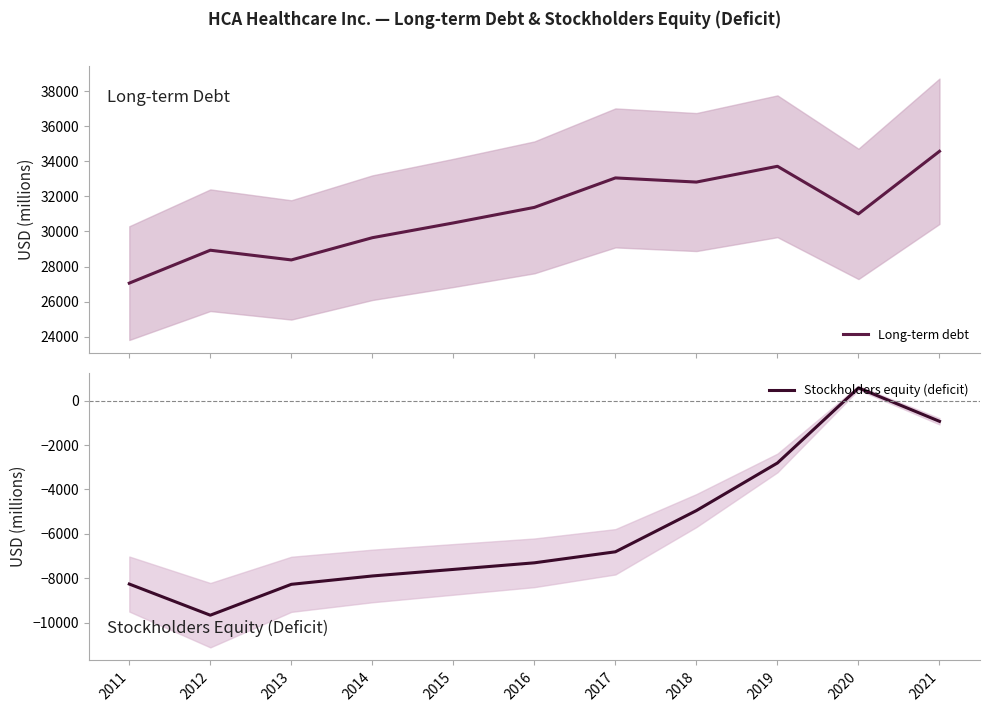

At which category does Long-term debt reach its first local peak?

2012